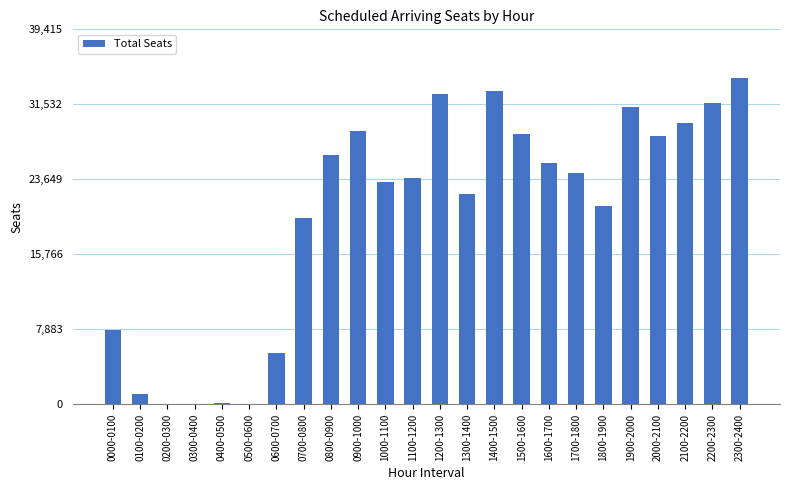

The chart shows a value of 28213 at 2000-2100. True or false?

True